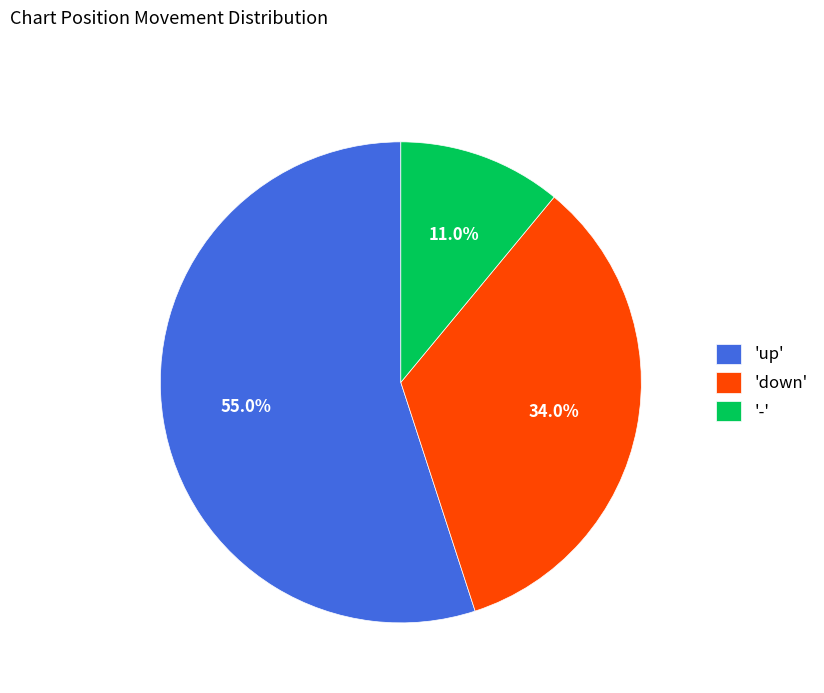

Combined, what portion of the pie is '-' and 'up'?

66.0%